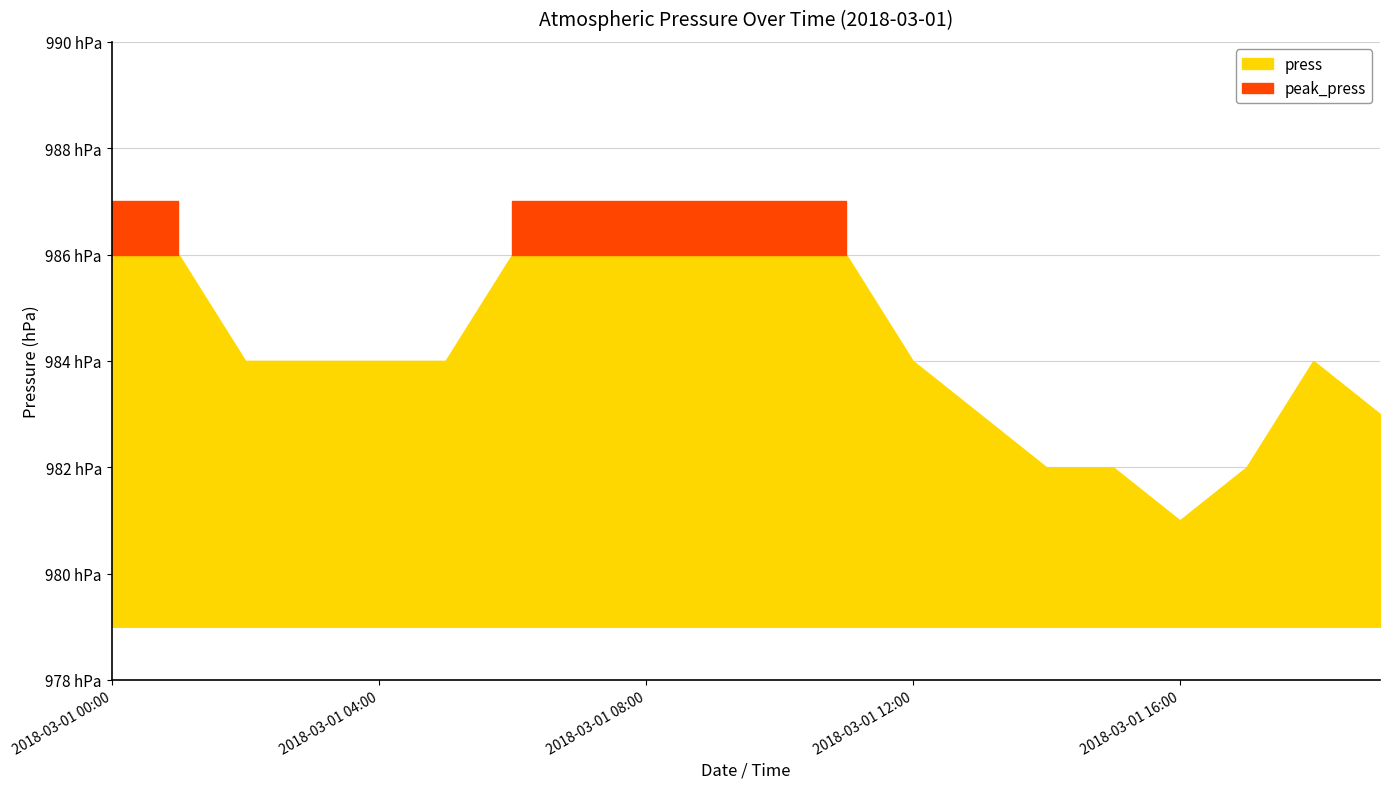

What is the difference between the second highest and second lowest values?

4